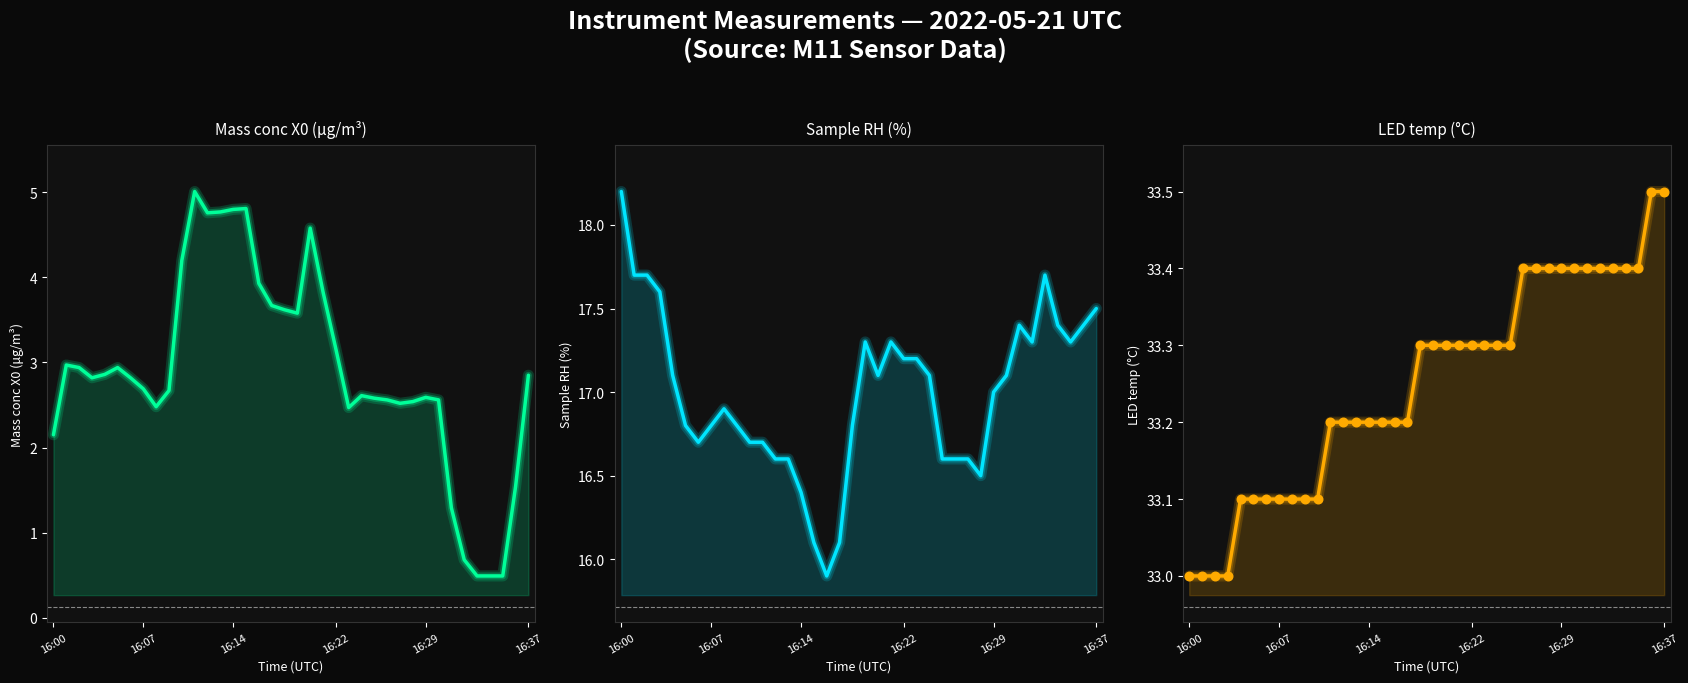

Which series has the widest spread of Y values?

Mass conc X0 (μg/m³)